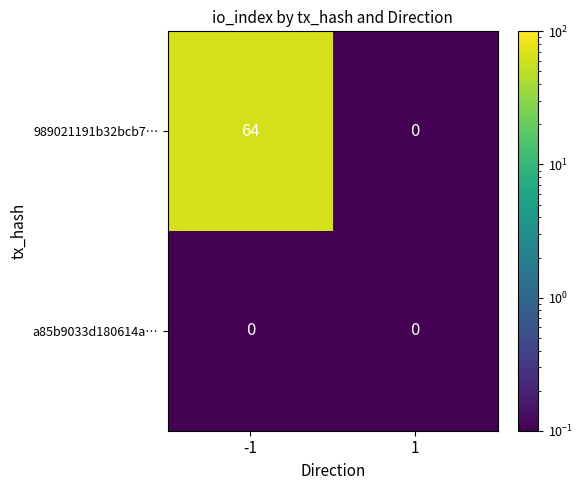

Reading right to left, list all the values displayed in this chart.

989021191b32bcb7…: 1=0	-1=64
a85b9033d180614a…: 1=0	-1=0